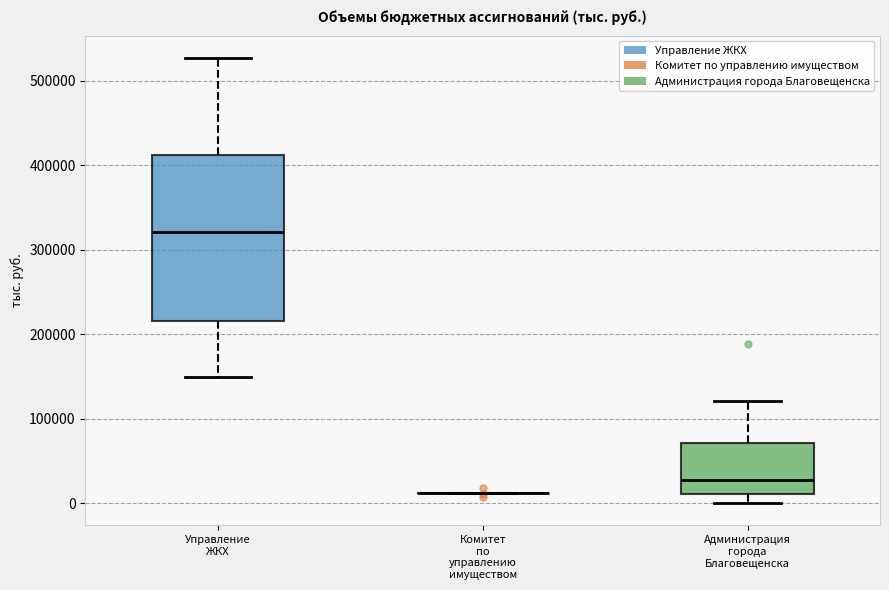

Reading left to right, read every box against the y-axis: the position of its median line, the range the box covers, and the ends of its whiskers. The values are not printed on the chart, so give them approximately, as read against the axis.

Управление ЖКХ: median 320000, box 220000 to 410000, whiskers 150000 to 530000
Комитет по управлению имуществом: box collapsed to a line at 10000, whiskers 10000 to 10000
Администрация города Благовещенска: median 30000, box 10000 to 70000, whiskers 0 to 120000